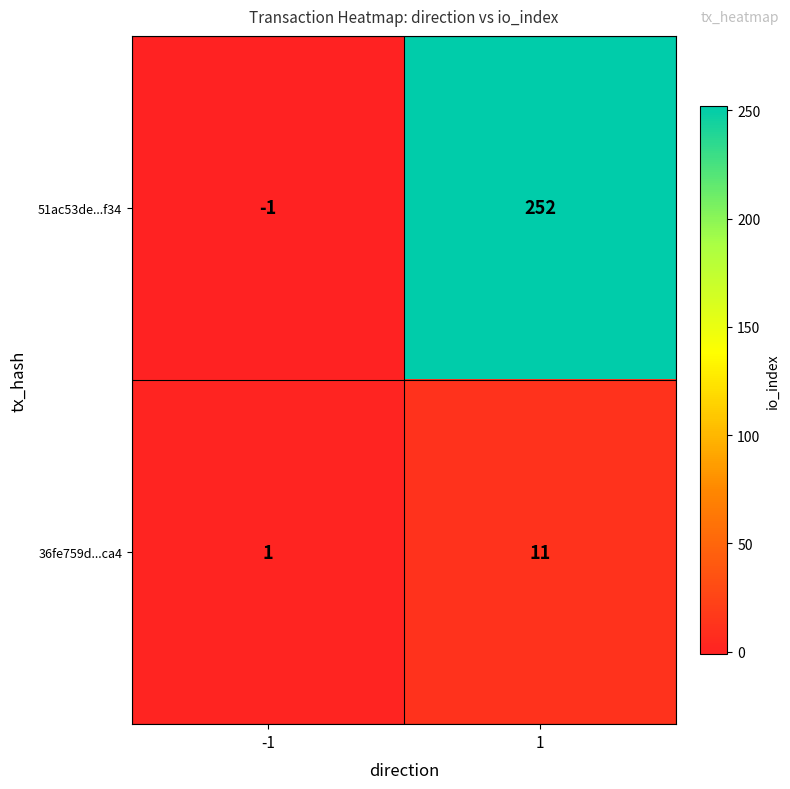

What is the sum of all 51ac53de...f34 values?

251